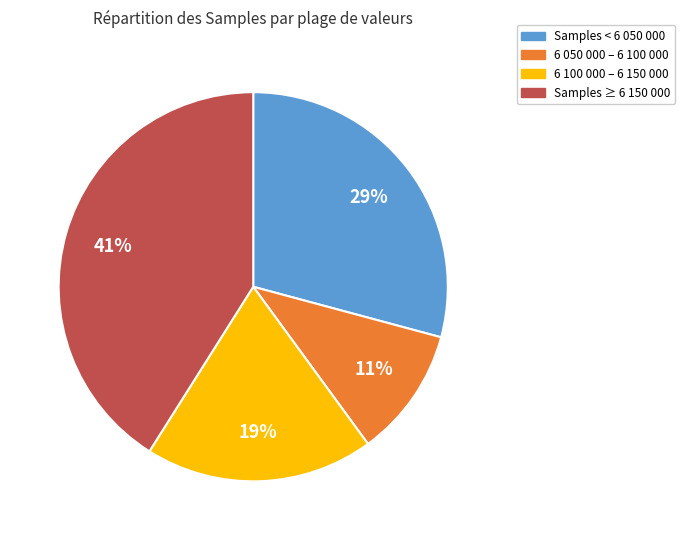

Is there a majority slice in this chart?

No